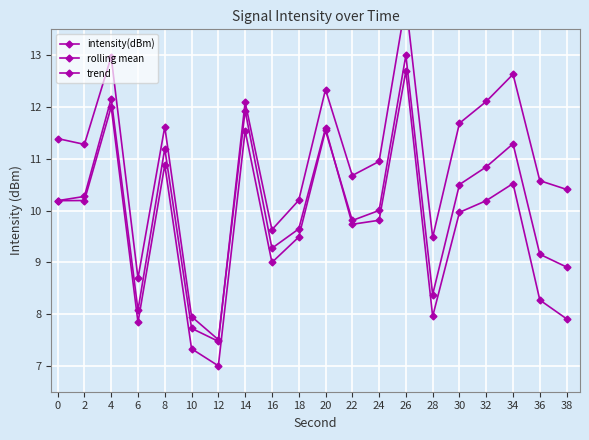

How many values in the trend series are below 9?

6